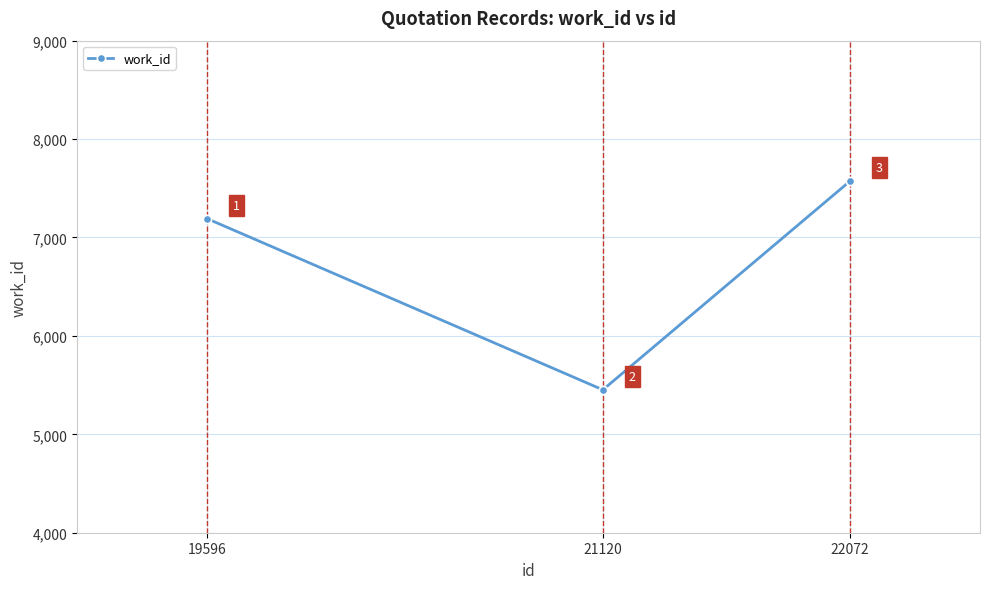

The chart shows a value of 7574 at 22072. True or false?

True